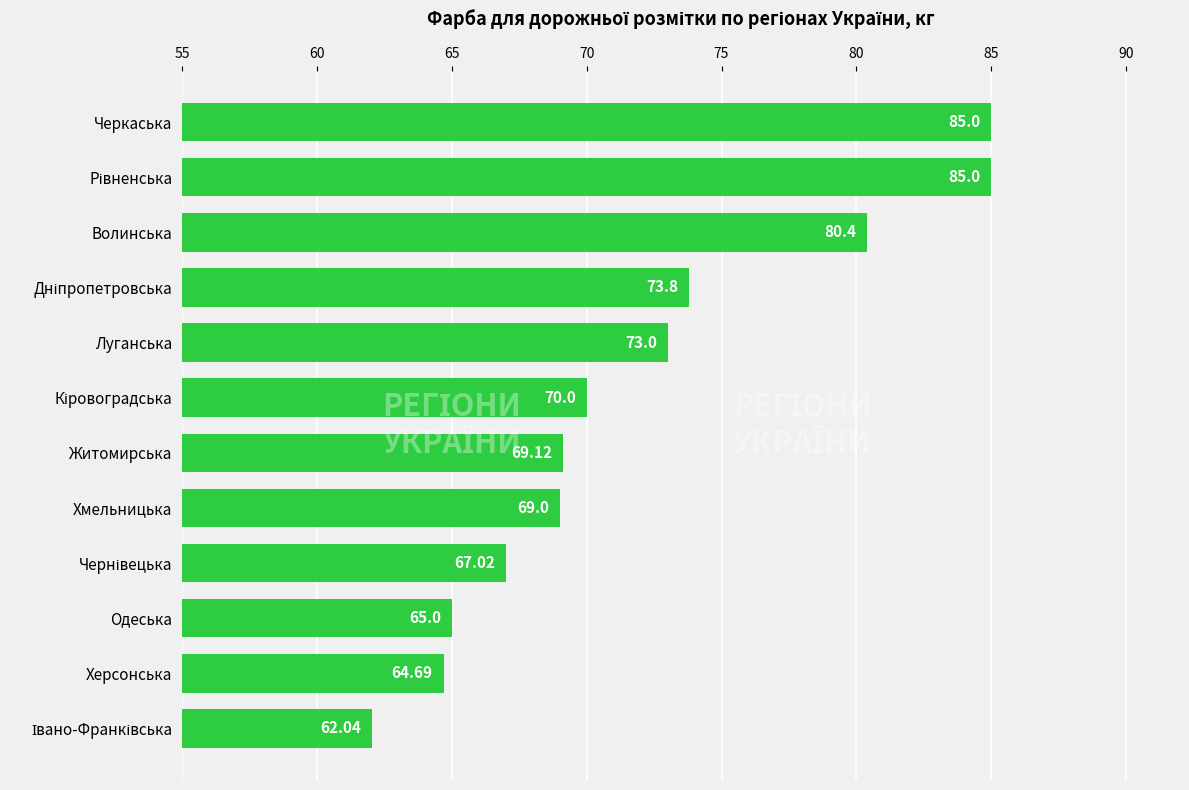

Between Черкаська and Одеська, which is larger?

Черкаська